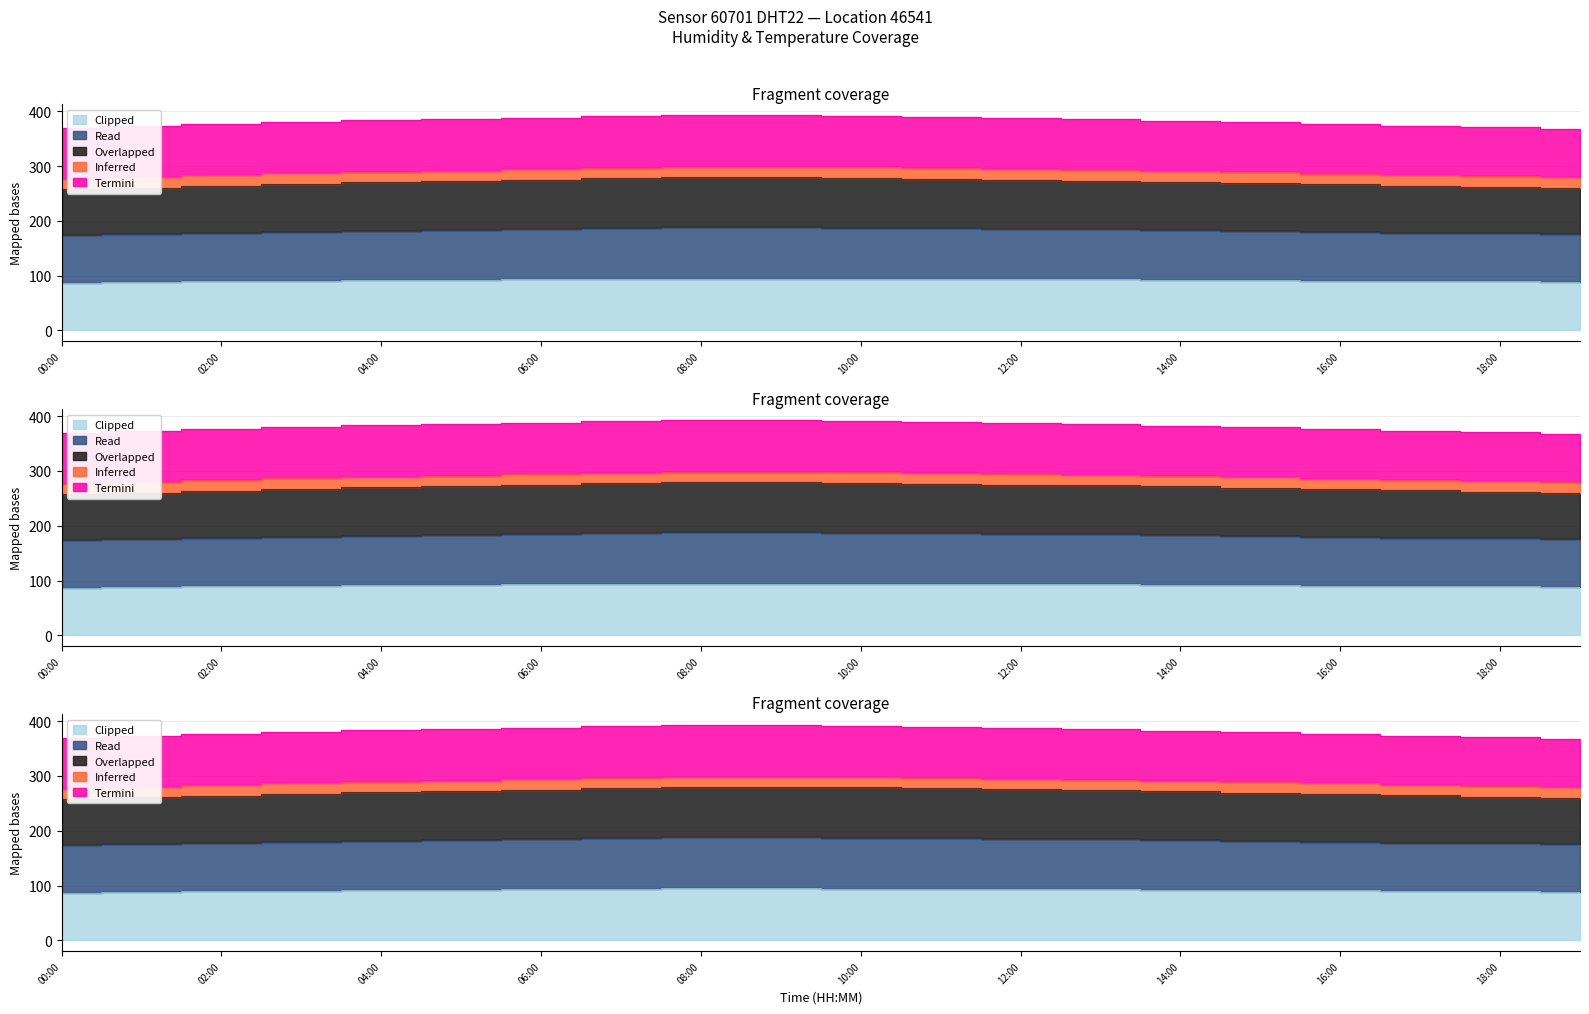

The value of Overlapped at 10:00 is 391.9. True or false?

True